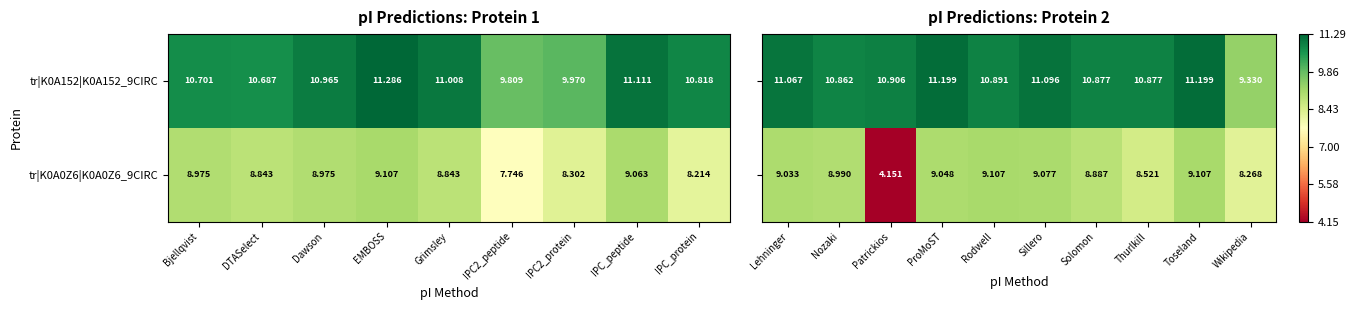

At which label does tr|K0A152|K0A152_9CIRC reach its peak?

EMBOSS